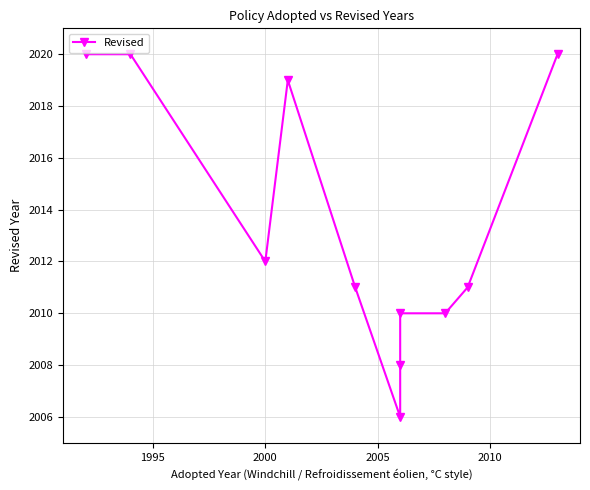

What is the difference between the maximum and minimum values?

14